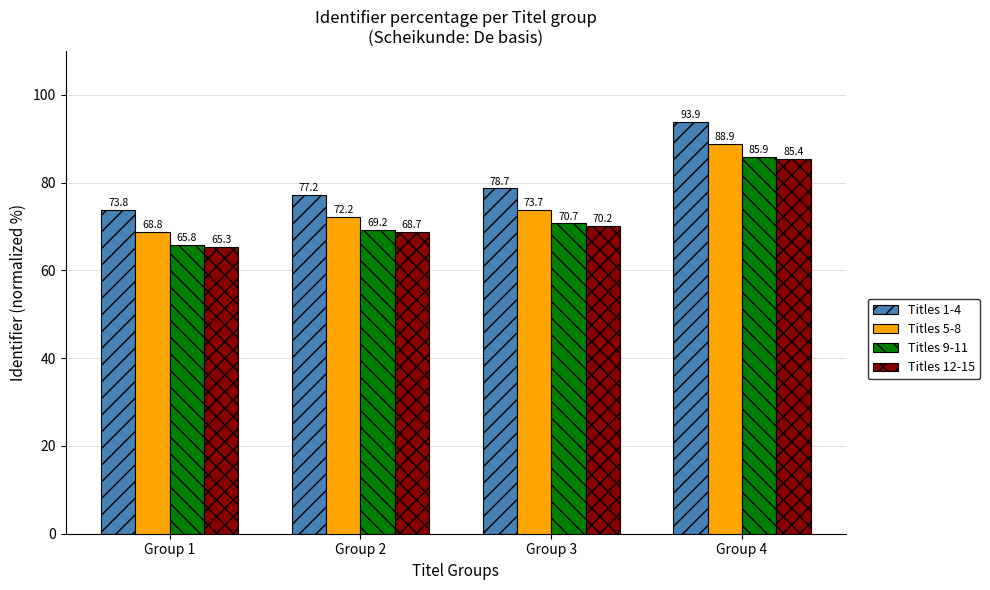

Rank the series by their maximum value, from lowest to highest.

Titles 12-15, Titles 9-11, Titles 5-8, Titles 1-4